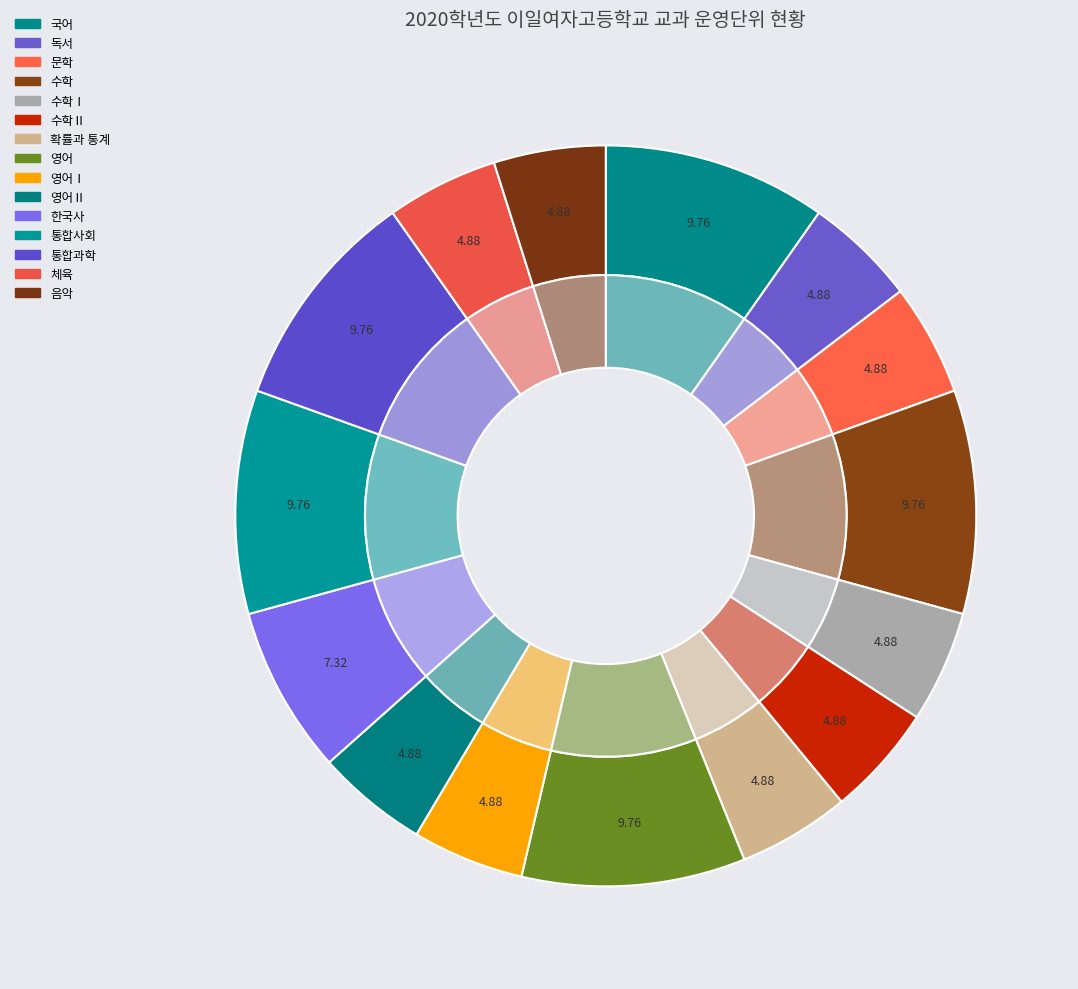

What is the ratio of the value at 음악 to the value at 국어?

0.5